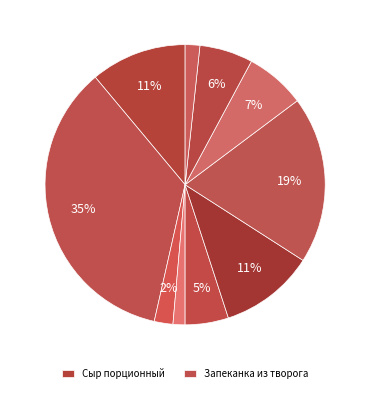

To the nearest percent, what is the difference between the largest and smallest slice percentages?

34%